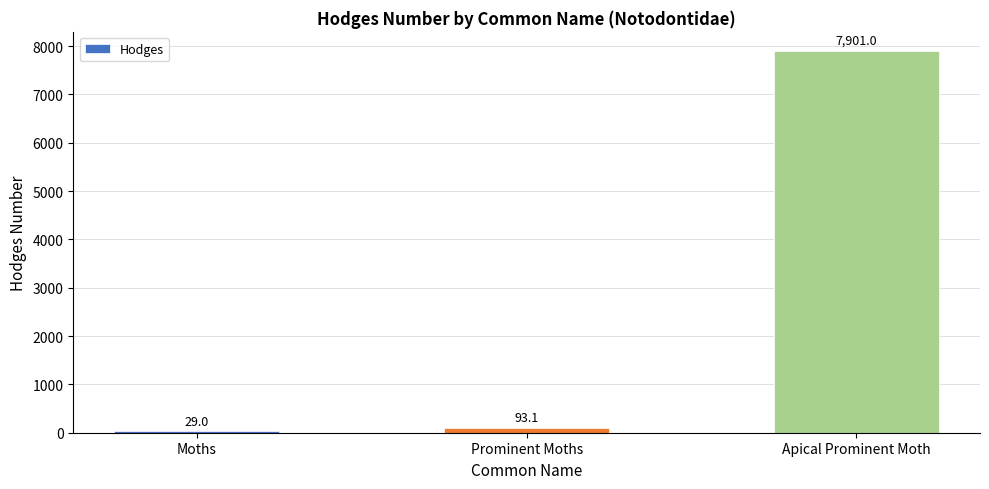

What is the label of the 3rd bar from the right?

Moths